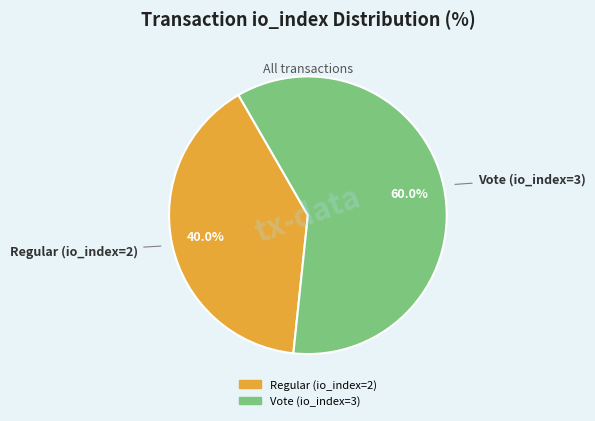

The Vote (io_index=3) slice represents 54% of the pie. True or false?

False